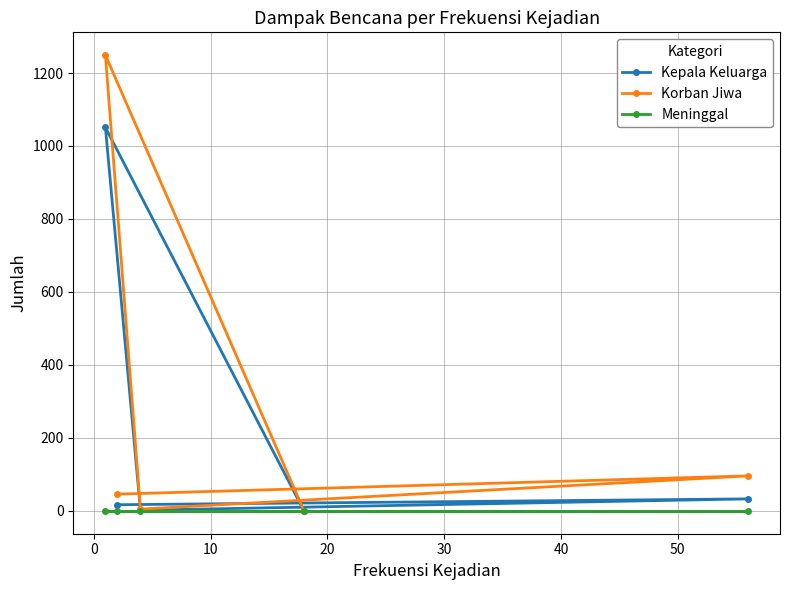

Rank the series by their maximum value, from highest to lowest.

Korban Jiwa, Kepala Keluarga, Meninggal